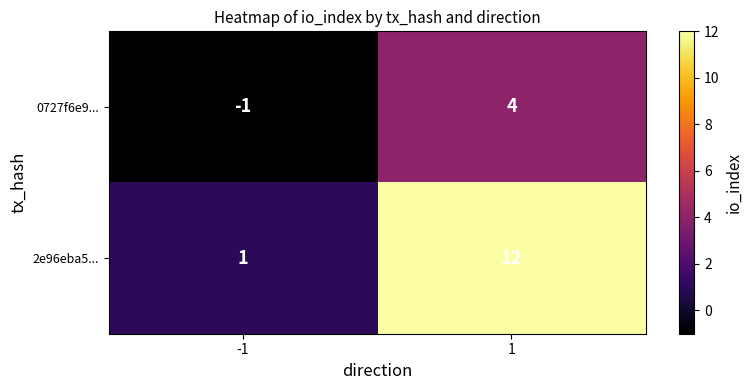

The 2e96eba5... series shows 12 at 1. True or false?

True